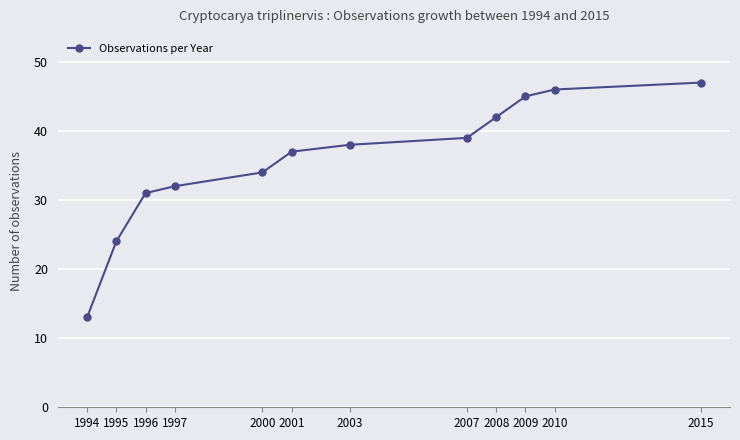

True or false: the data has more than 2 interior local peaks.

False